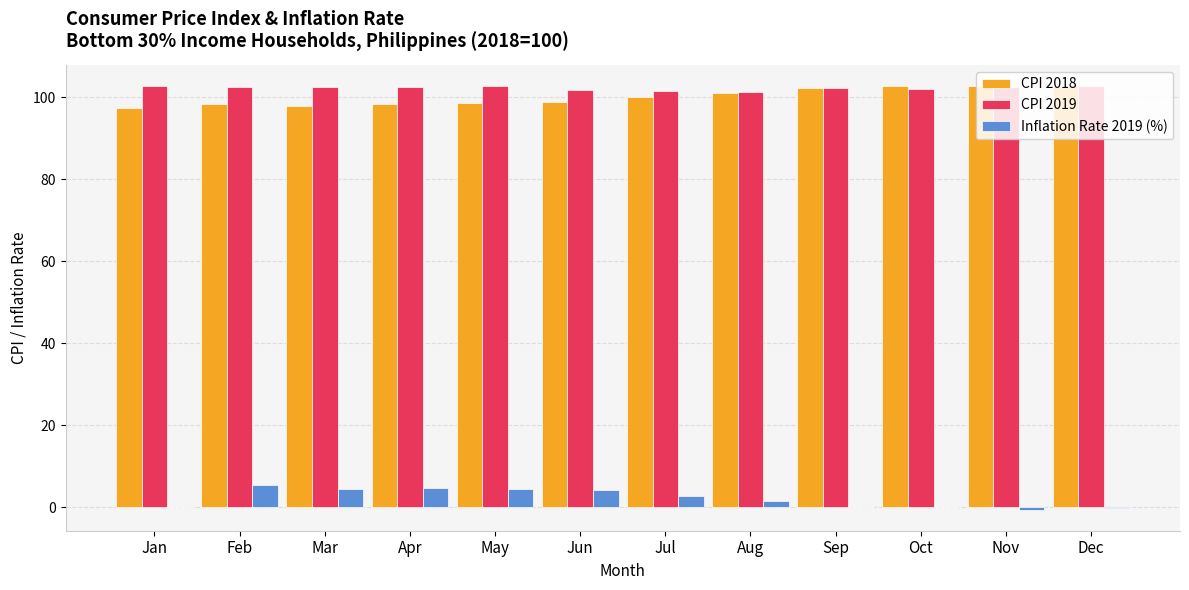

The value of CPI 2019 at Jun is 101.6. True or false?

True